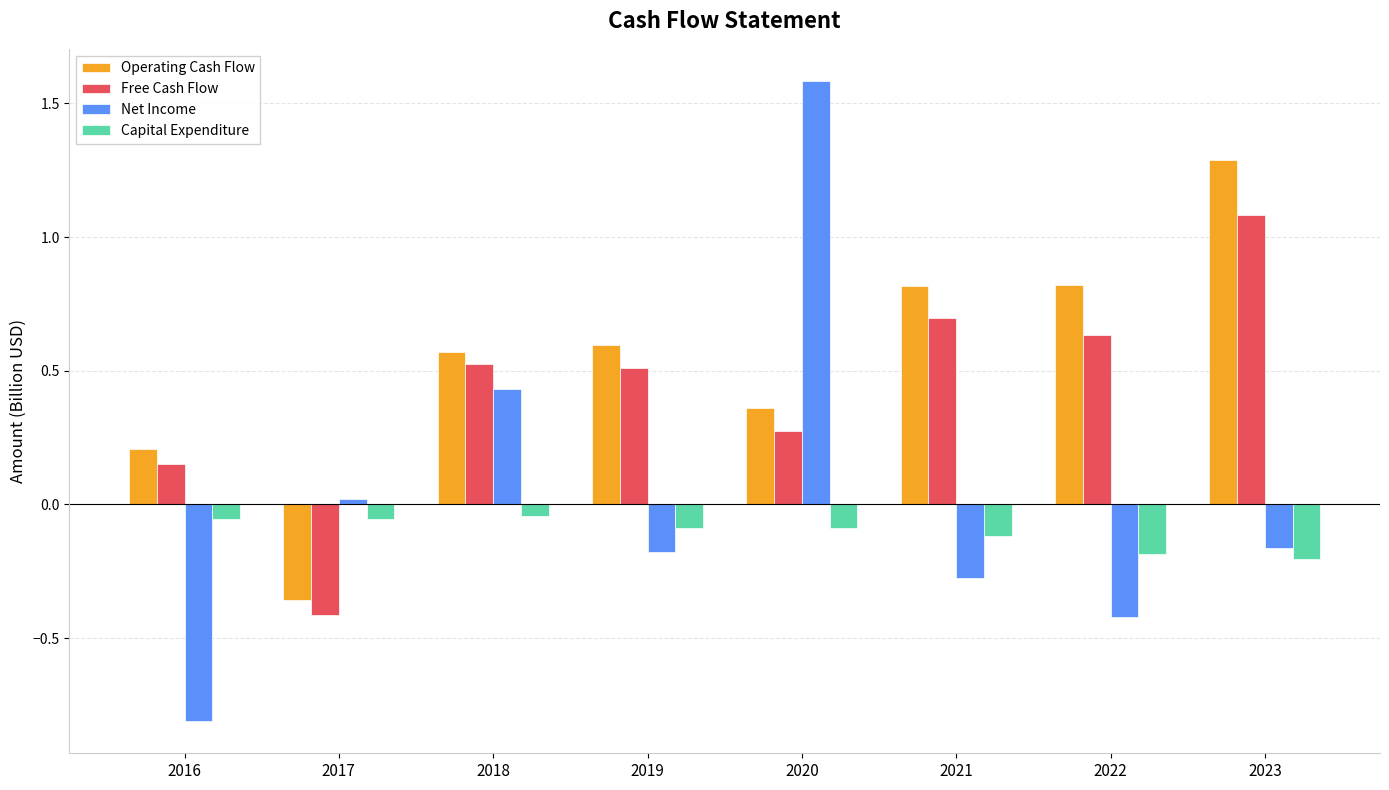

What is the total value across all series at 2016?

-0.5